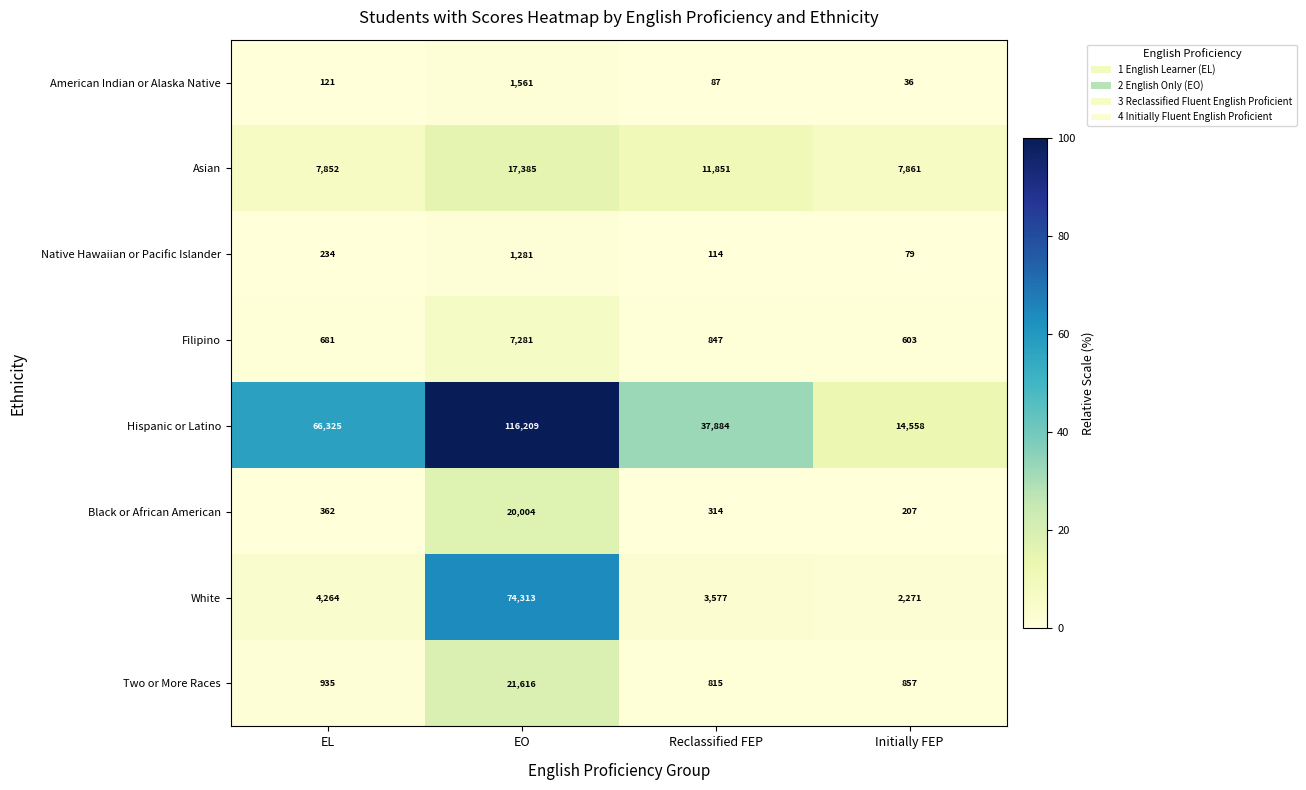

Which category has the highest value across all series?

EO